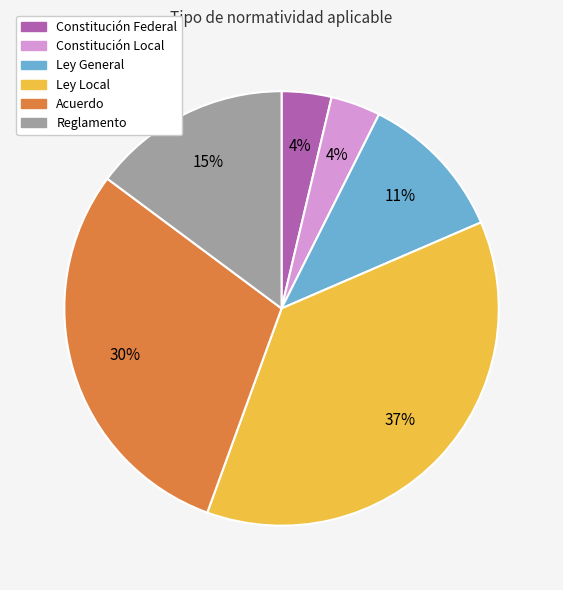

To the nearest percent, what is the difference between the largest and smallest slice percentages?

33%